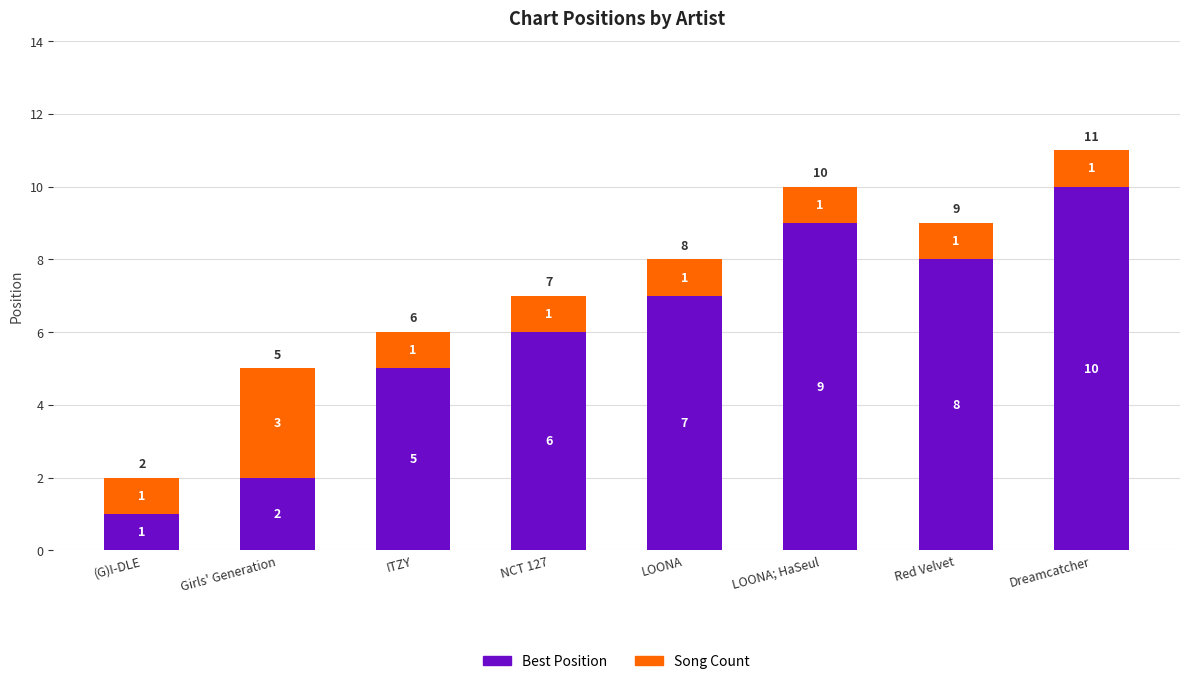

What is the total value across all series at LOONA; HaSeul?

10